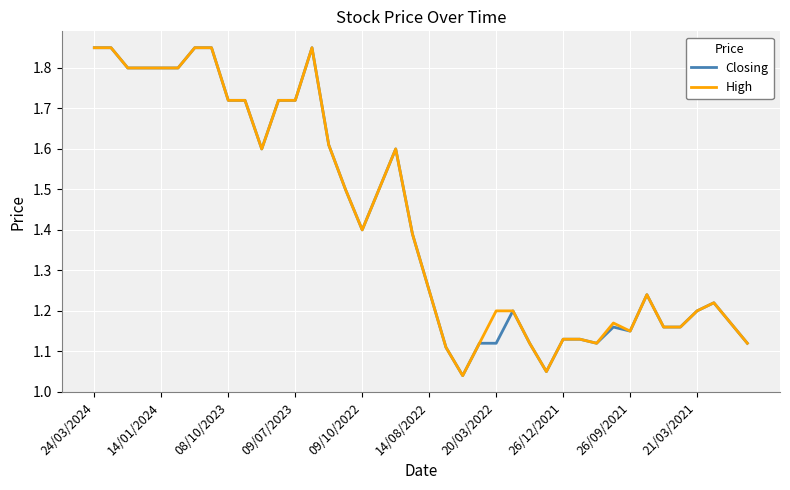

How many lines are shown in the chart?

2